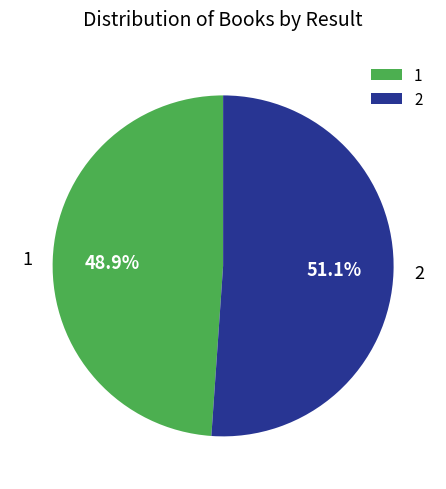

To the nearest percent, what percentage of the pie is 1?

49%